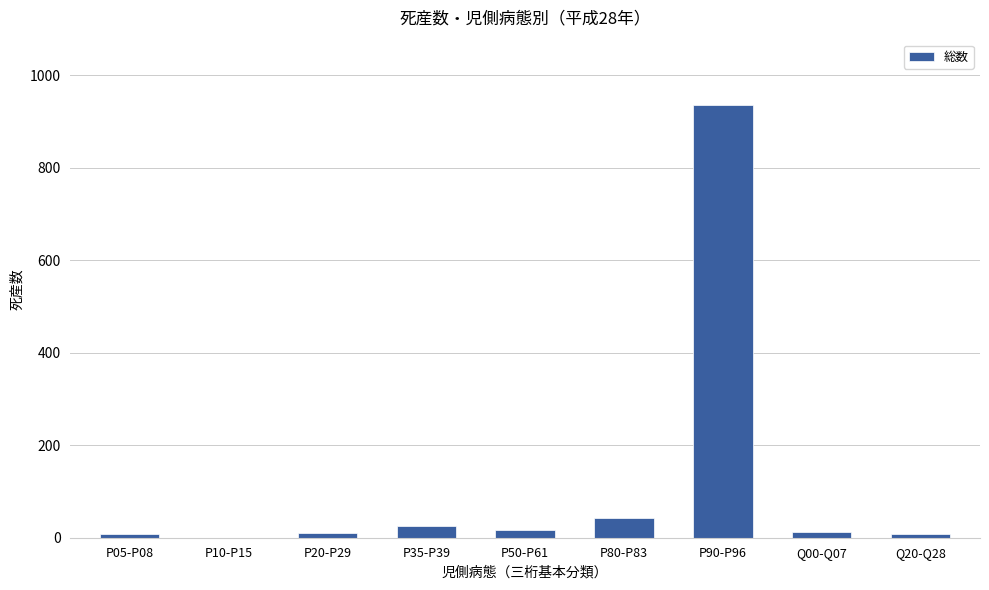

Are the bars grouped side by side (vs. stacked)?

No